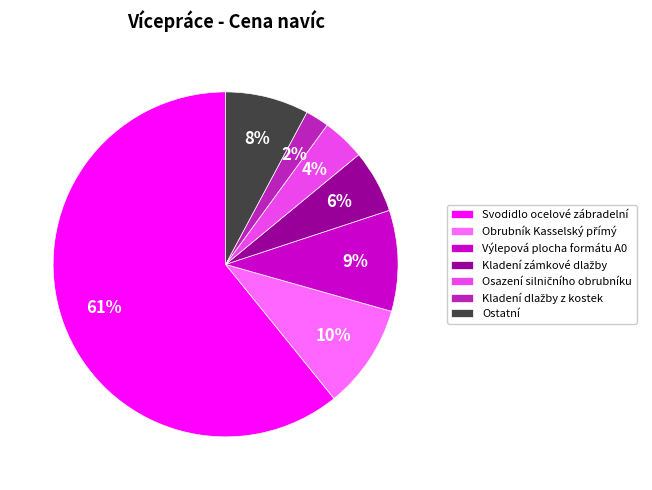

Which category has the biggest portion of the pie?

Svodidlo ocelové zábradelní